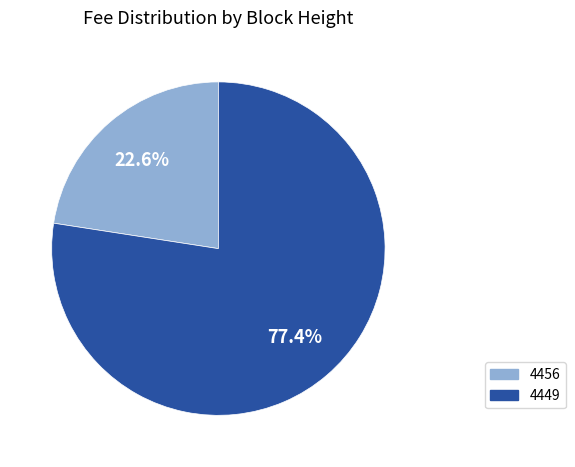

Is it true that 4456 is 35% of the pie?

False